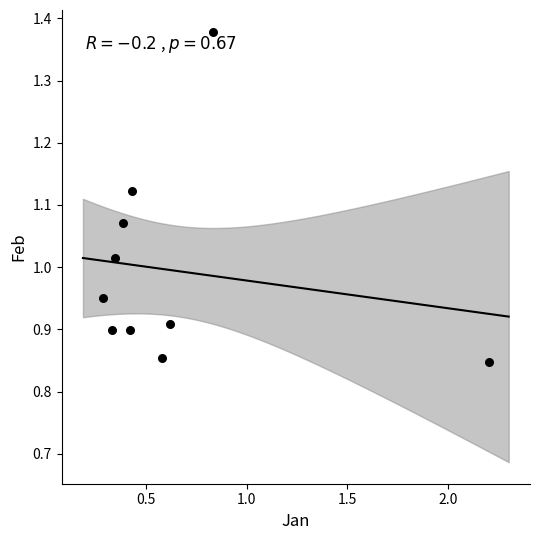

What is the average X value?

0.6